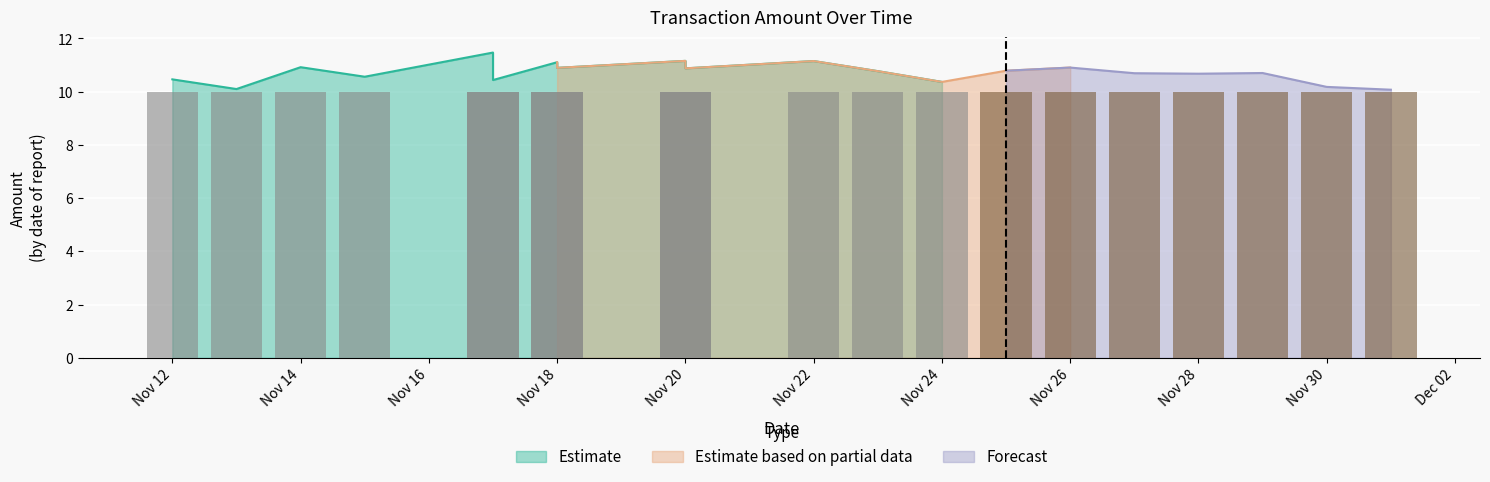

Count the number of categories in the chart.

20